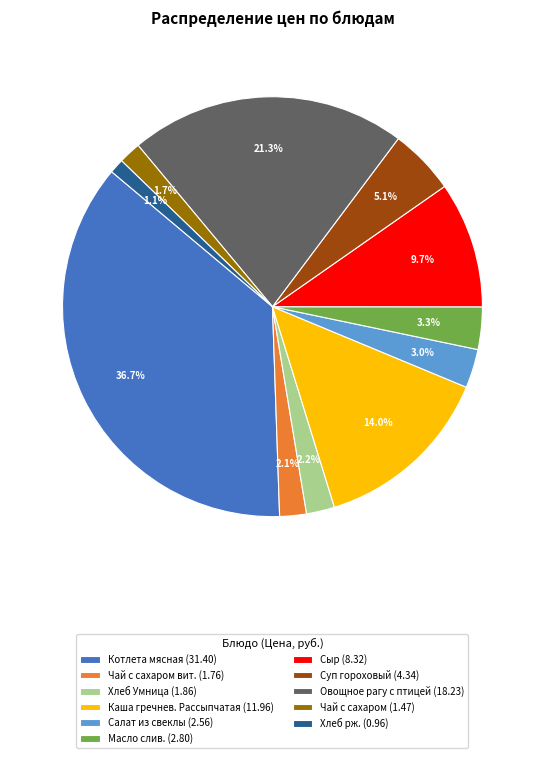

Does Хлеб рж. (0.96) represent more than half of the total?

No